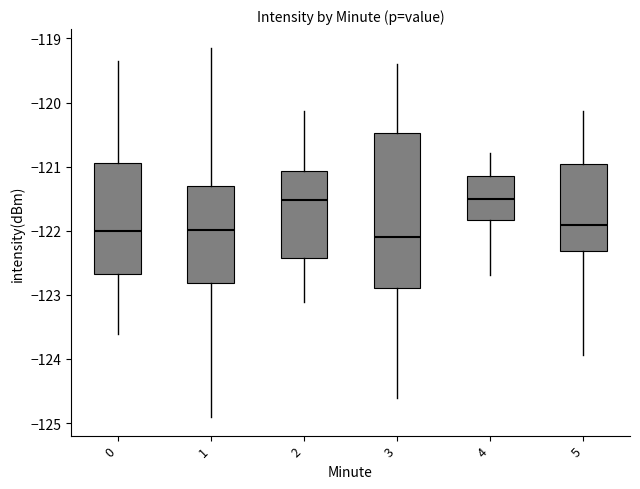

Reading left to right, transcribe this box plot: for each box, give where its median line is, the range the box spans, and where its two whiskers end, as read against the y-axis. The values are not printed on the chart, so give them approximately, as read against the axis.

0: median -122.0, box -122.7 to -120.9, whiskers -123.6 to -119.4
1: median -122.0, box -122.8 to -121.3, whiskers -124.9 to -119.1
2: median -121.5, box -122.4 to -121.1, whiskers -123.1 to -120.1
3: median -122.1, box -122.9 to -120.5, whiskers -124.6 to -119.4
4: median -121.5, box -121.8 to -121.1, whiskers -122.7 to -120.8
5: median -121.9, box -122.3 to -121.0, whiskers -123.9 to -120.1